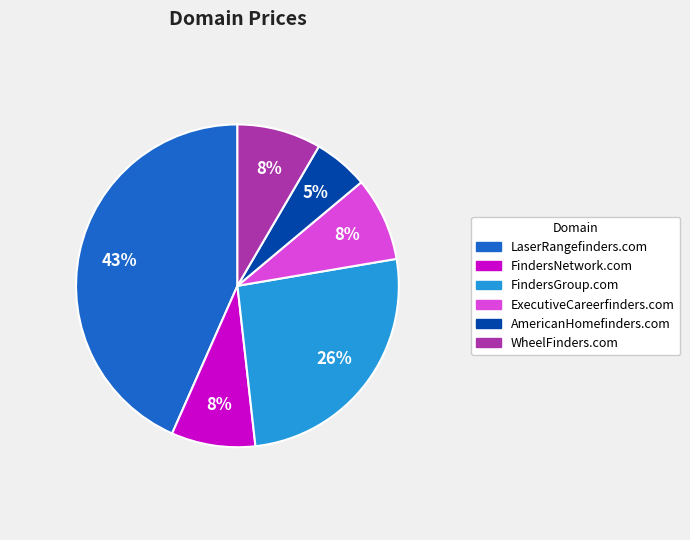

How many slices are in this pie chart?

6